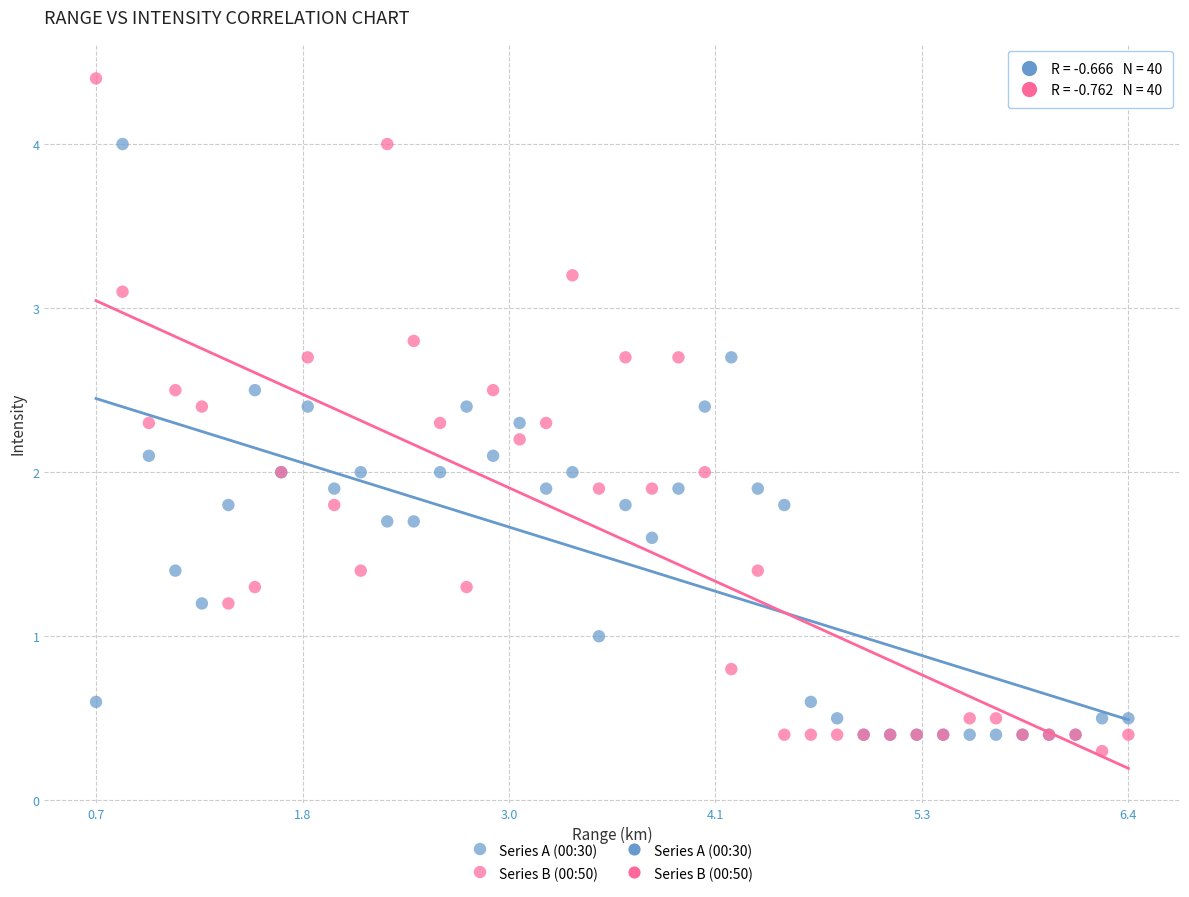

Which series has the largest Y range (max minus min)?

Series B (00:50)